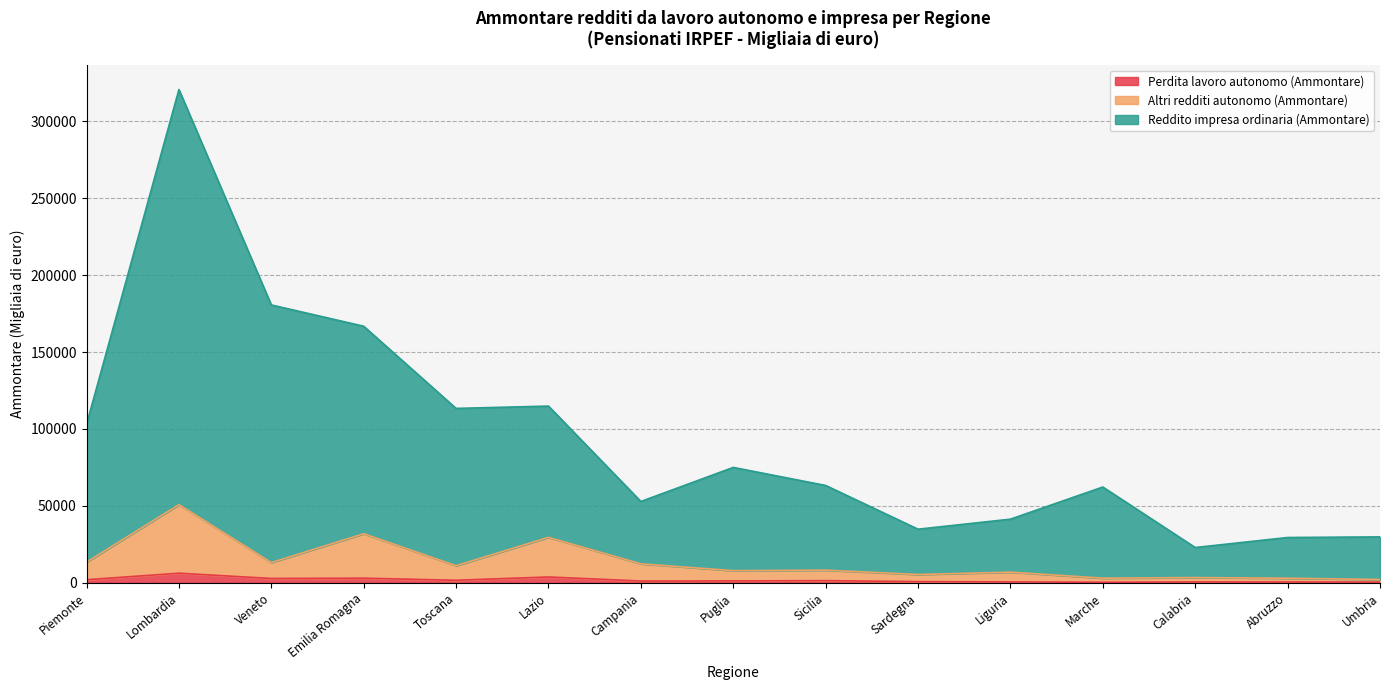

Rank the series by their maximum value, from lowest to highest.

Perdita lavoro autonomo (Ammontare), Altri redditi autonomo (Ammontare), Reddito impresa ordinaria (Ammontare)